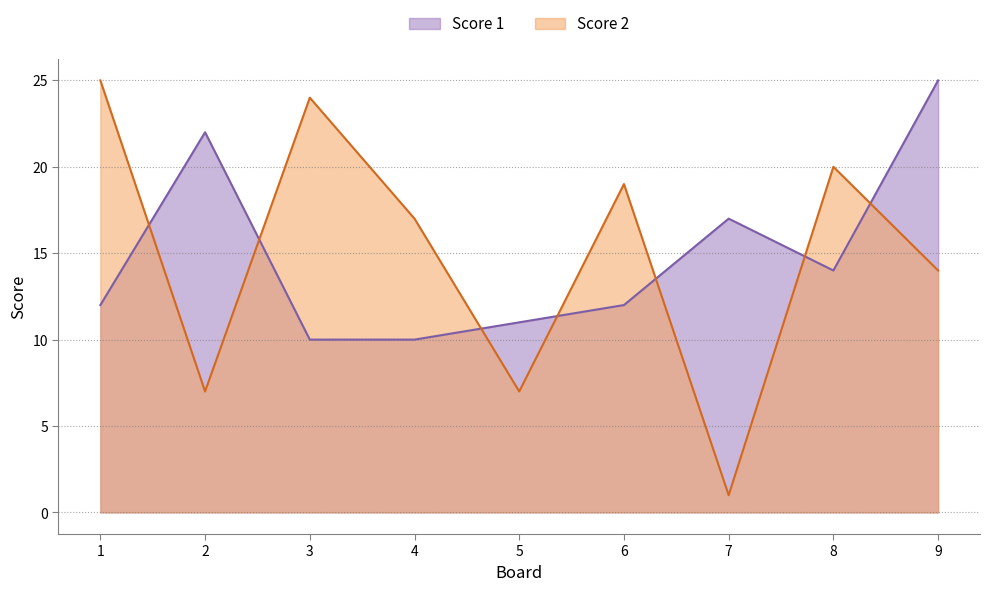

At which label does Score 2 reach its minimum?

7